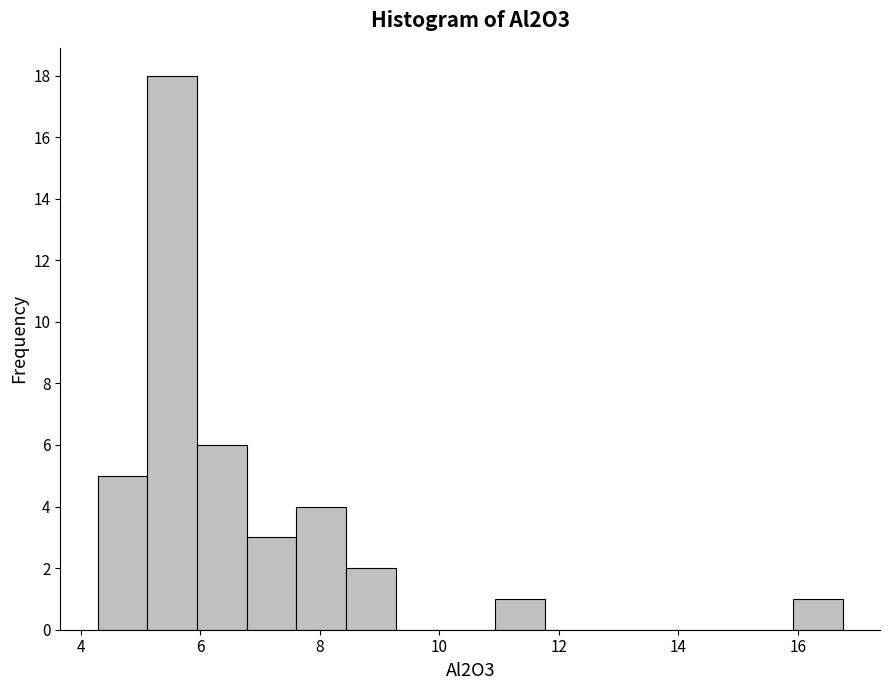

Reading left to right, transcribe this chart: for each bar, give the range it covers on the x-axis and its height. Neither the bar edges nor the heights are printed on the chart, so give them approximately, as read against the axes.

4.2 to 5.2: 5
5.2 to 6.0: 18
6.0 to 6.8: 6
6.8 to 7.6: 3
7.6 to 8.4: 4
8.4 to 9.2: 2
9.2 to 10.2: 0
10.2 to 11.0: 0
11.0 to 11.8: 1
11.8 to 12.6: 0
12.6 to 13.4: 0
13.4 to 14.2: 0
14.2 to 15.0: 0
15.0 to 16.0: 0
16.0 to 16.8: 1